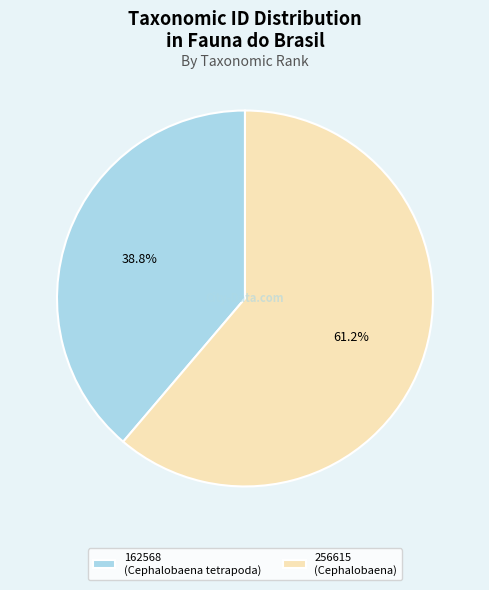

Does any single category account for the majority?

Yes